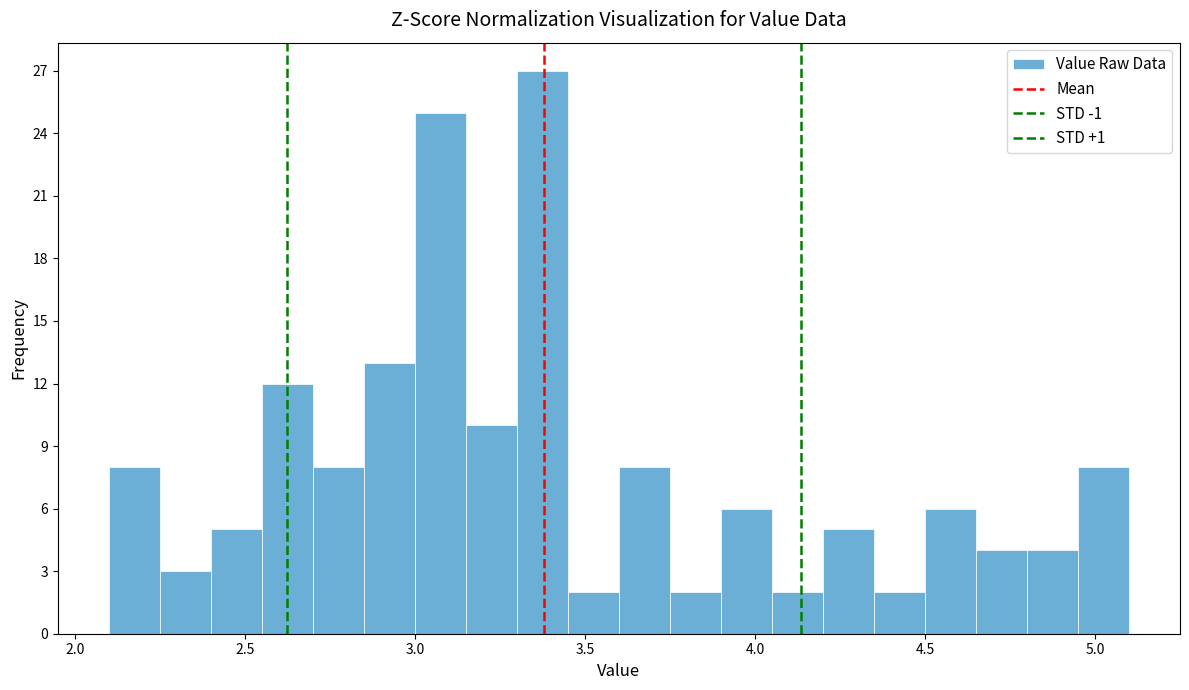

Read against the x-axis, roughly where is the centre of the tallest bar?

3.40